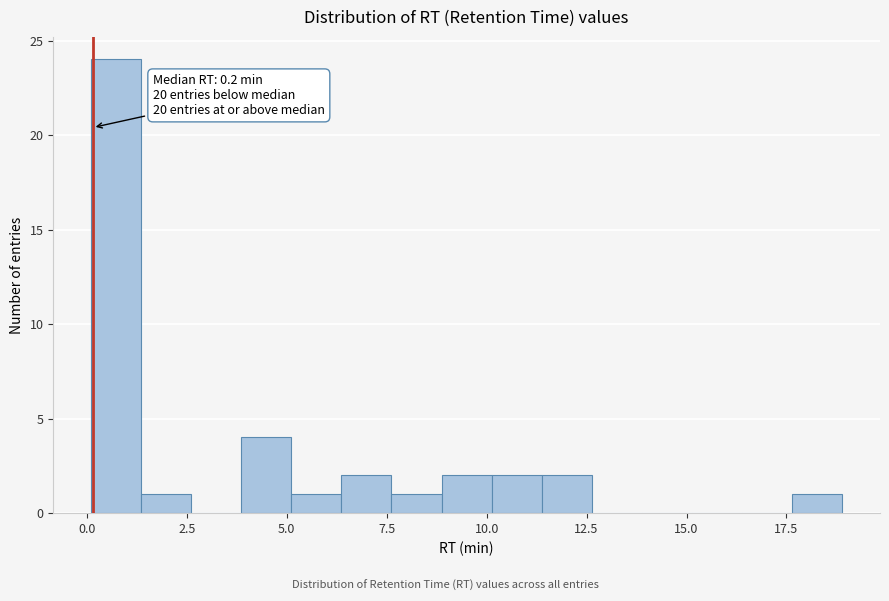

Read against the x-axis, roughly where is the centre of the tallest bar?

0.5